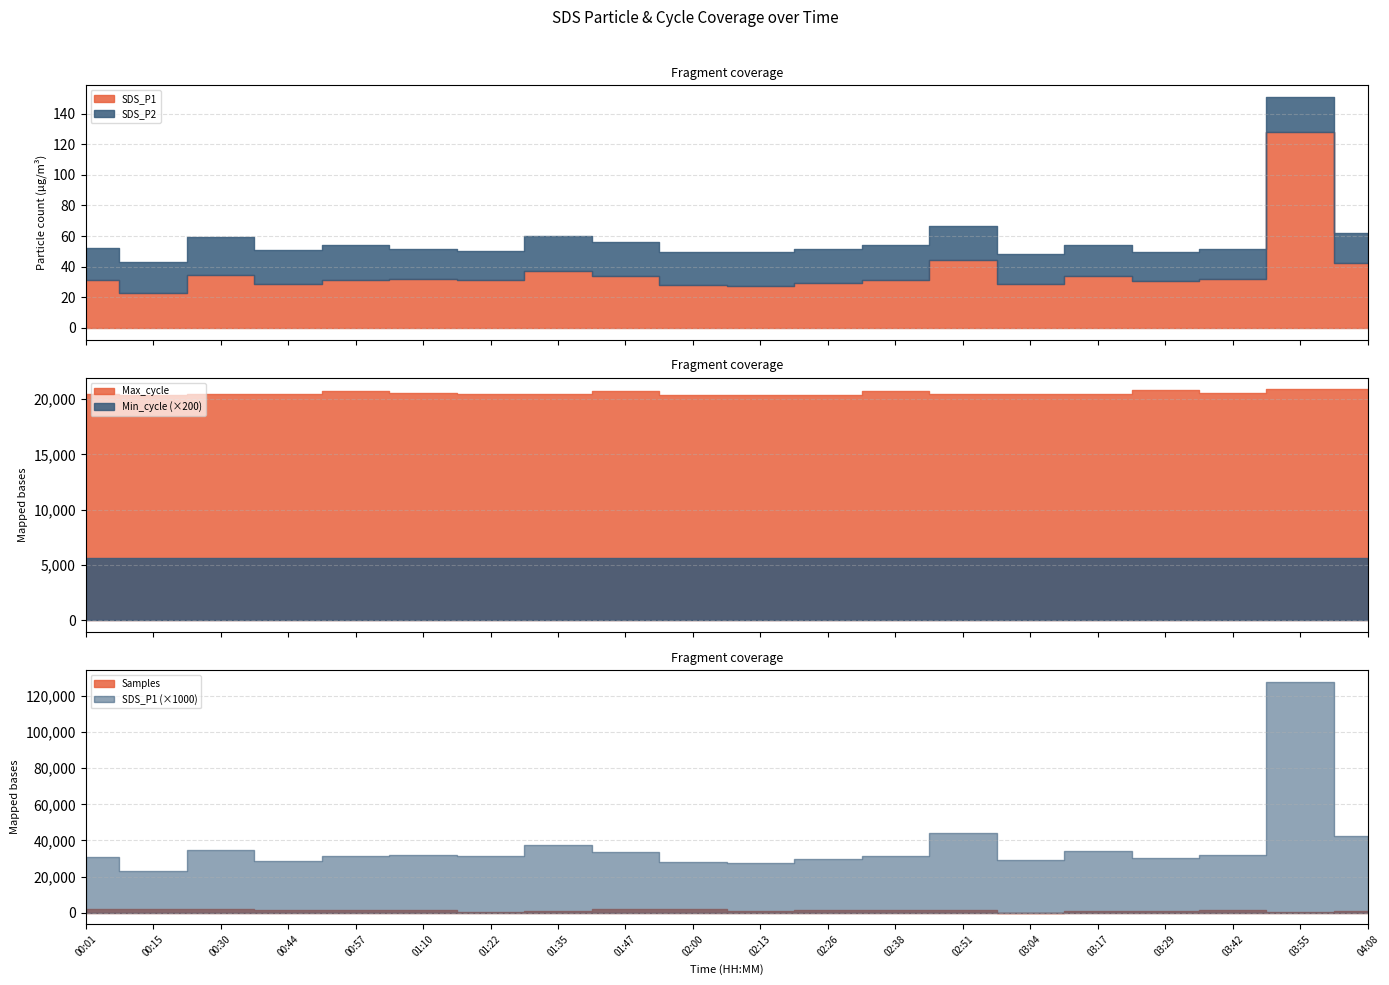

True or false: SDS_P2 has more than 0 points higher than both neighbors.

True